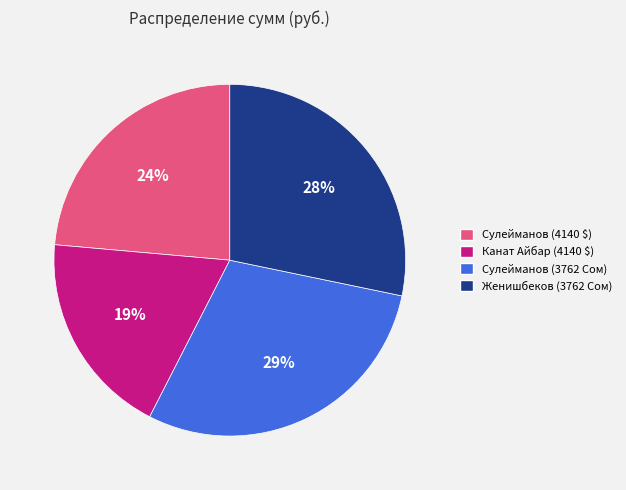

Which category has the smallest portion of the pie?

Канат Айбар (4140 $)